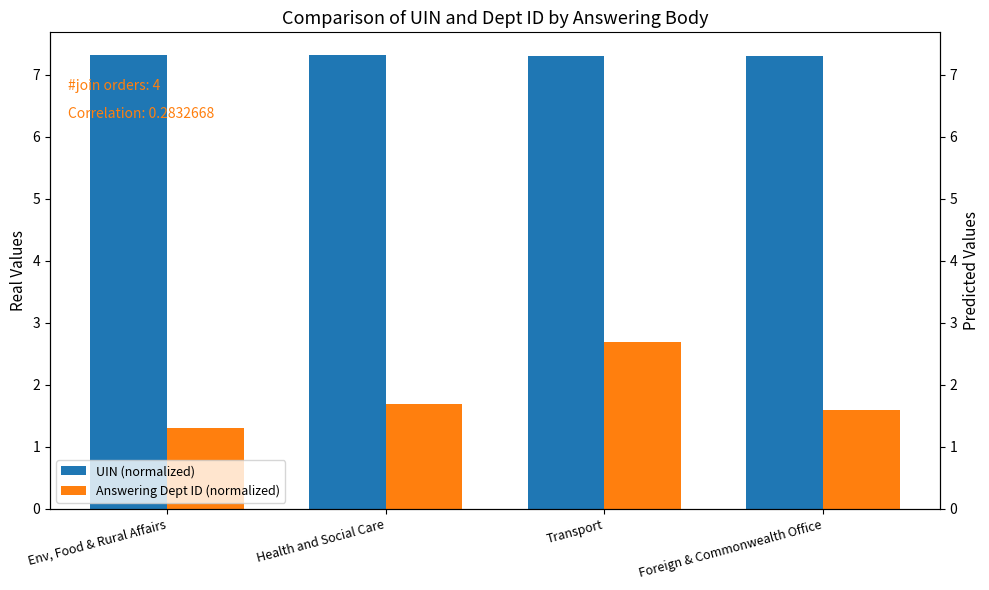

What is the minimum value for Answering Dept ID (normalized)?

1.3